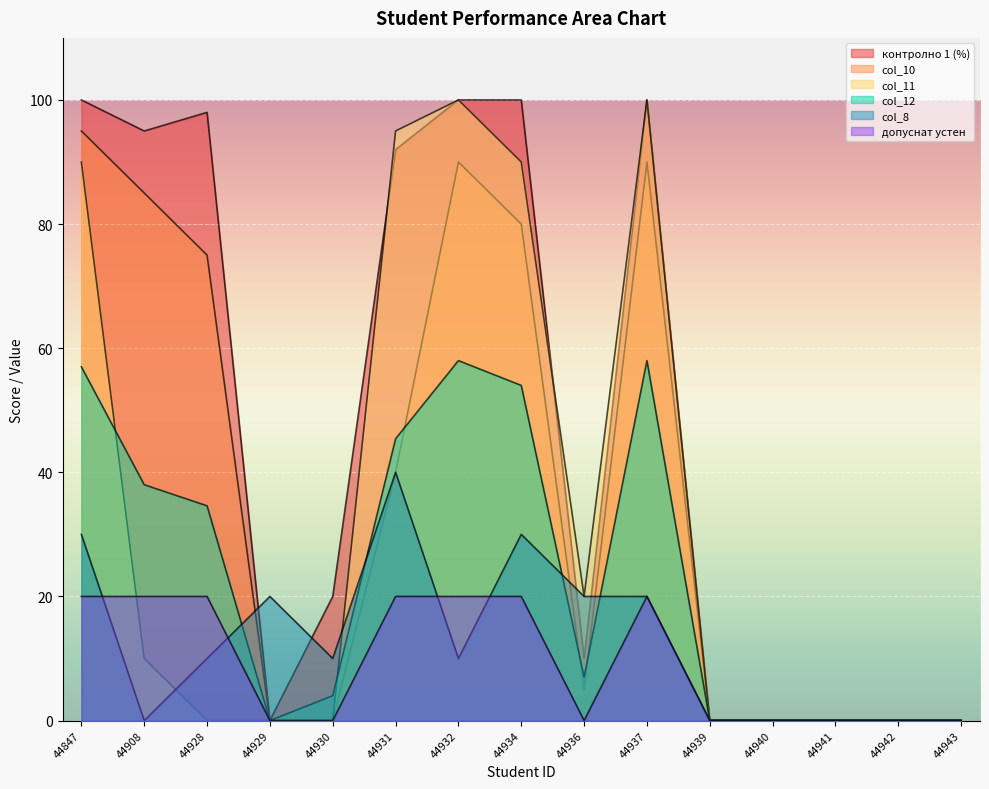

At which category does the chart reach its minimum across all series?

44929